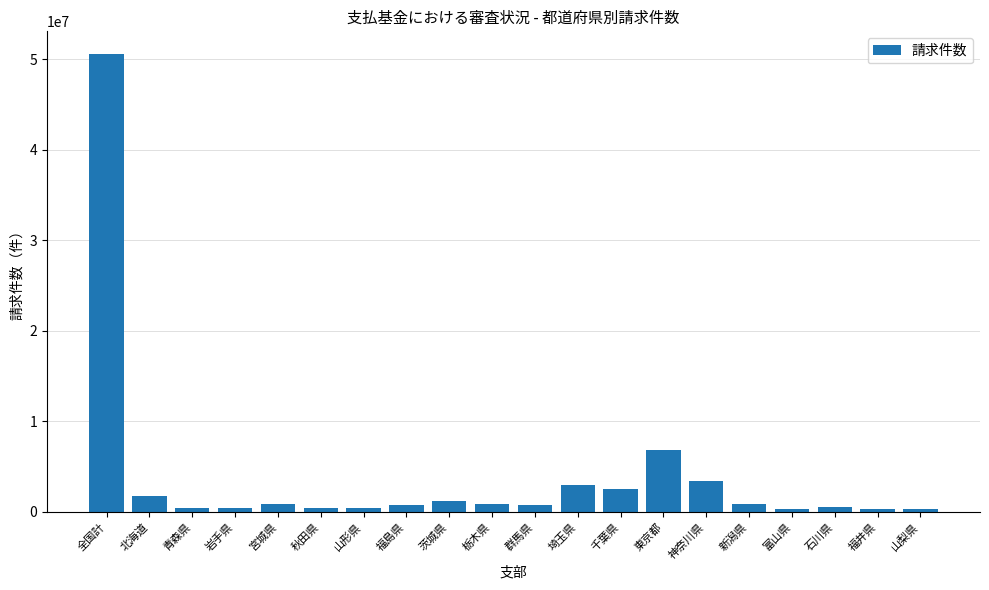

What is the sum of all values?

76362408